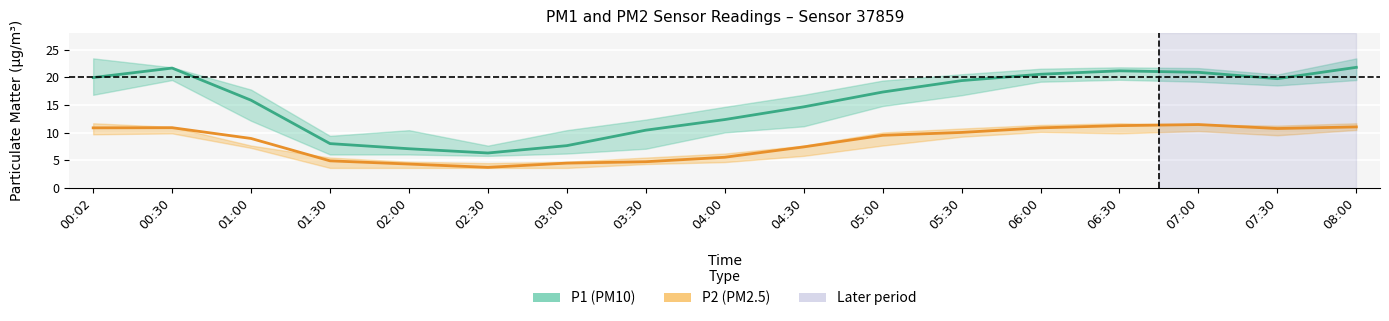

What is the value of the P2 (PM2.5) point at the 11th from the left?

9.5